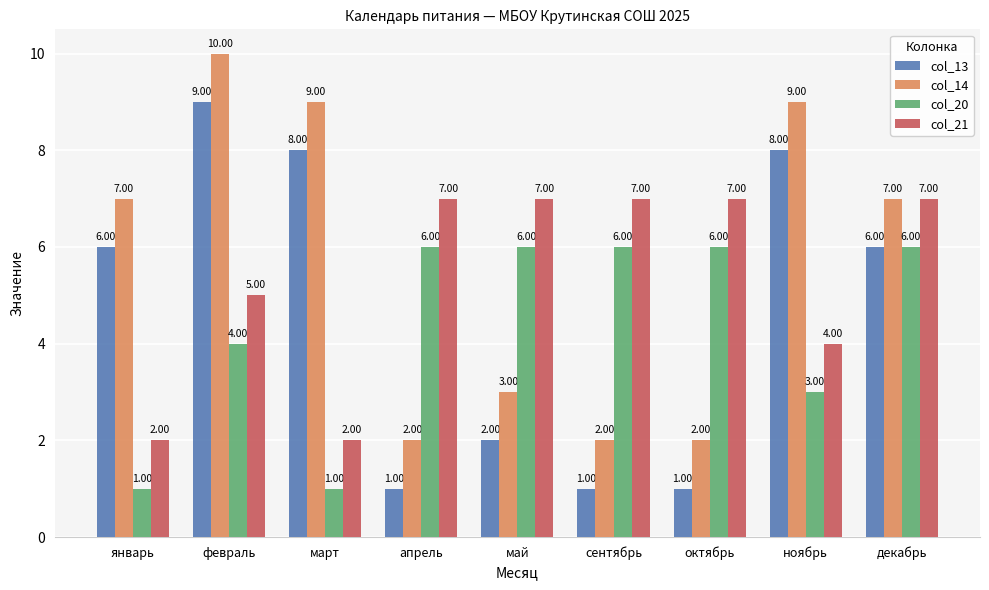

How many data points in col_14 are less than 7?

4